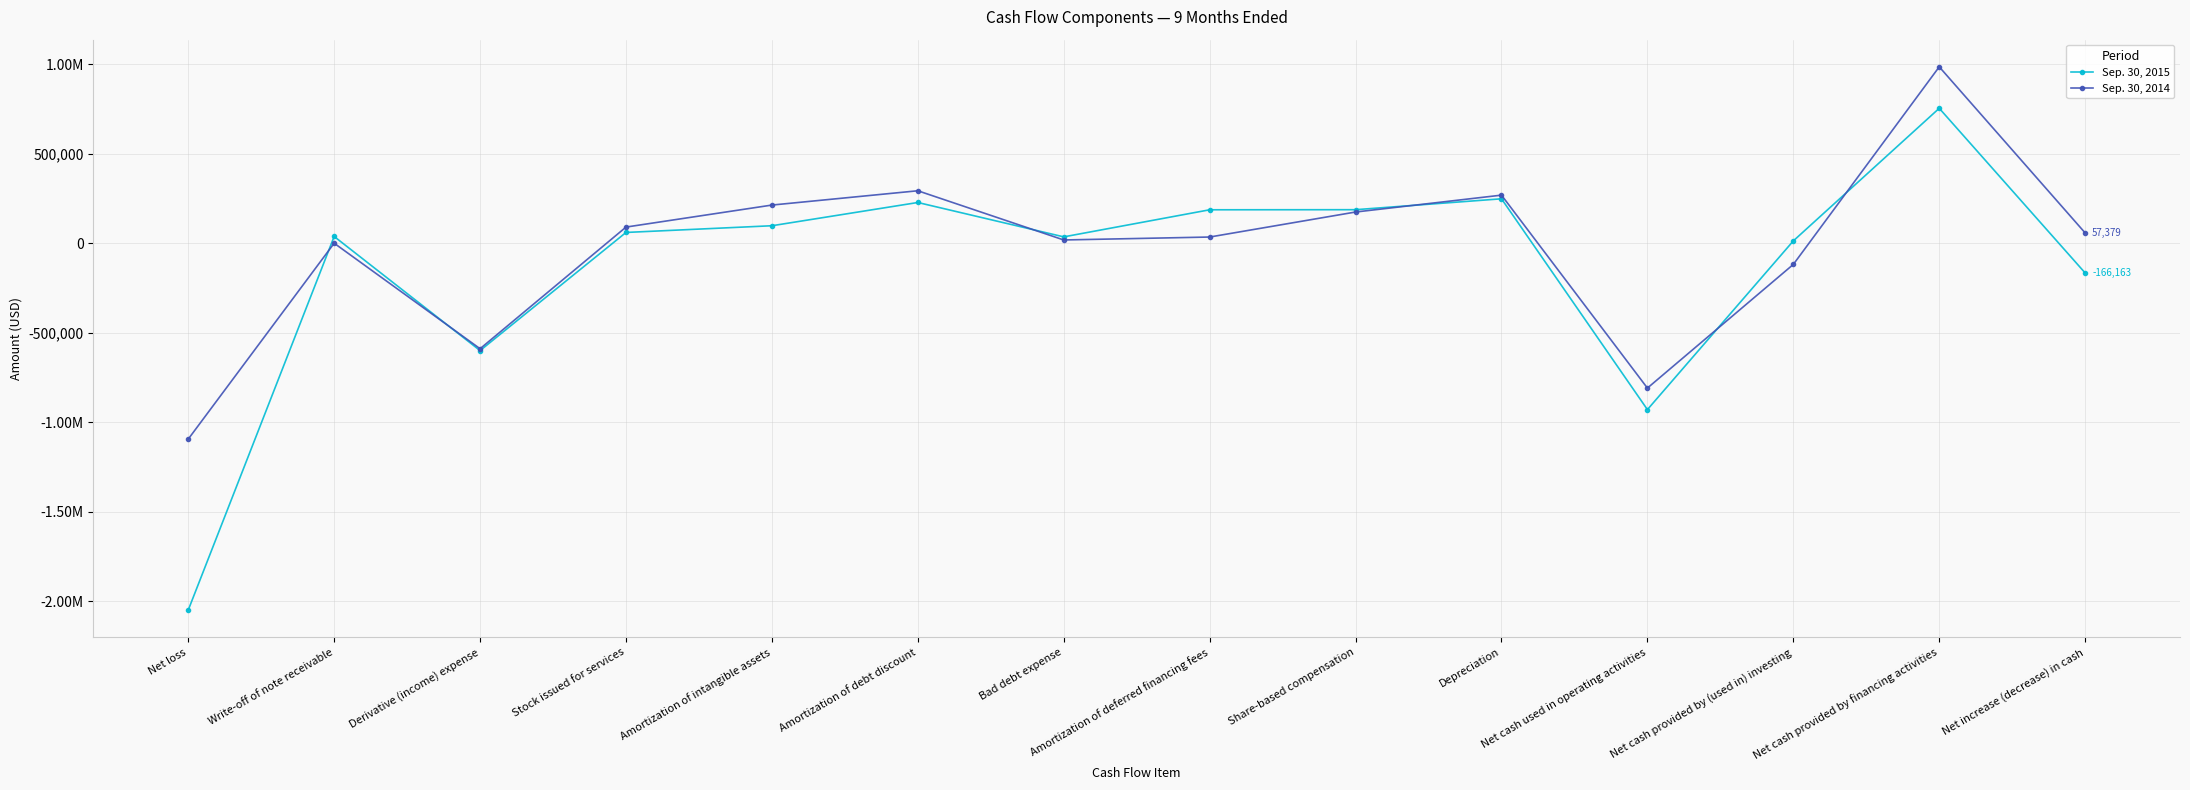

Does the chart display data point markers on the line(s)?

Yes